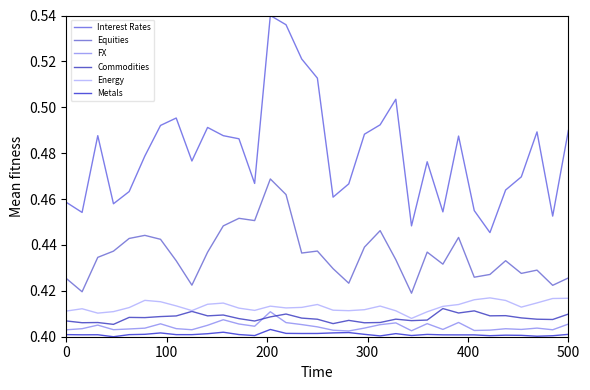

At which category does the chart reach its minimum across all series?

300